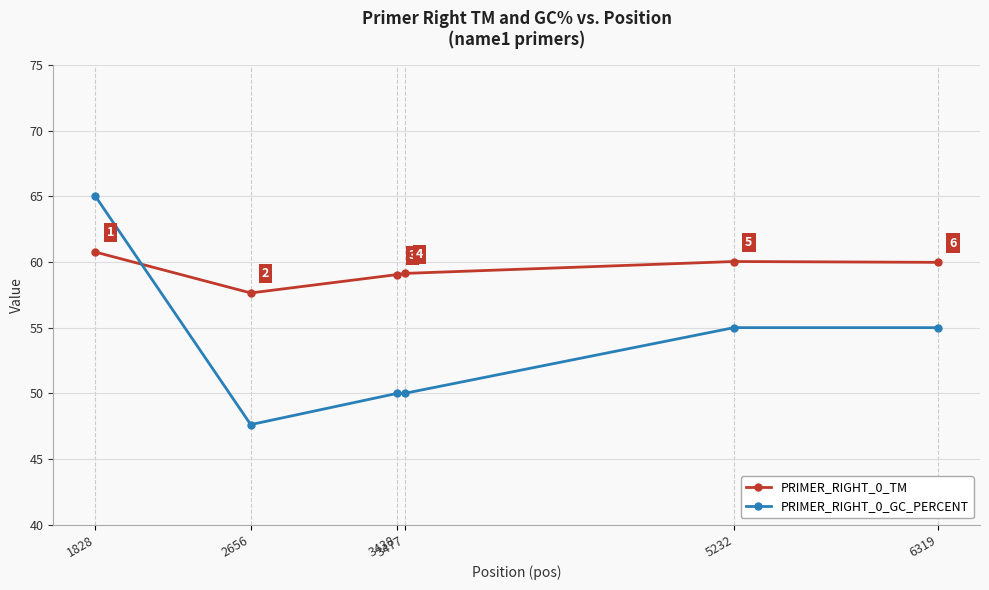

True or false: PRIMER_RIGHT_0_TM has more than 2 interior local peaks.

False